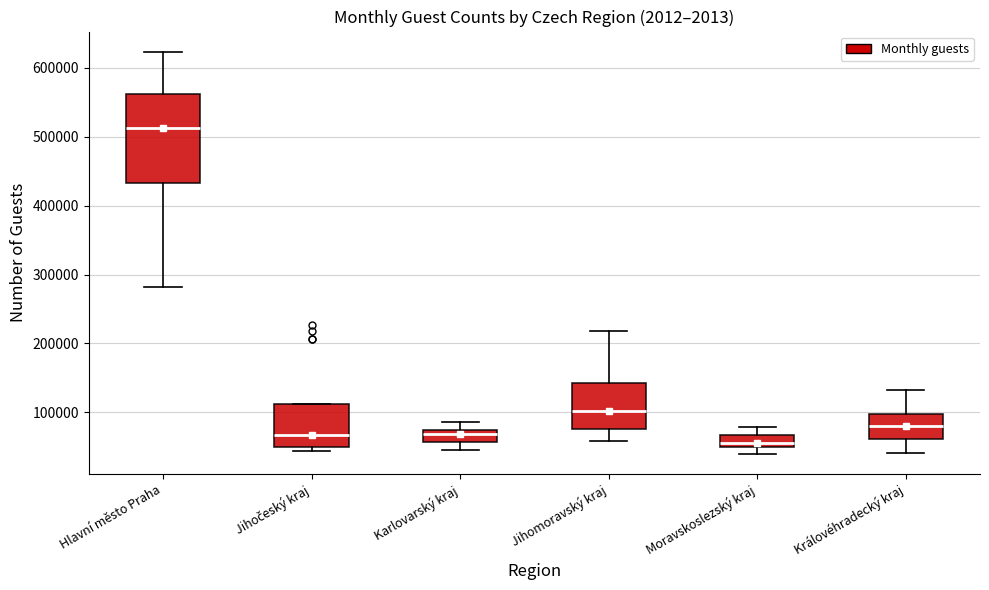

Reading left to right, transcribe this box plot: for each box, give where its median line is, the range the box spans, and where its two whiskers end, as read against the y-axis. The values are not printed on the chart, so give them approximately, as read against the axis.

Hlavní město Praha: median 510000, box 430000 to 560000, whiskers 280000 to 620000
Jihočeský kraj: median 70000, box 50000 to 110000, whiskers 40000 to 110000
Karlovarský kraj: median 70000 (just below the box's upper edge), box 60000 to 70000, whiskers 50000 to 90000
Jihomoravský kraj: median 100000, box 80000 to 140000, whiskers 60000 to 220000
Moravskoslezský kraj: median 60000, box 50000 to 70000, whiskers 40000 to 80000
Královéhradecký kraj: median 80000, box 60000 to 100000, whiskers 40000 to 130000